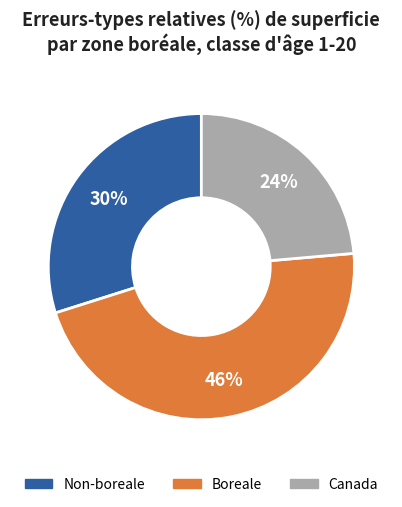

Does any single category account for the majority?

No